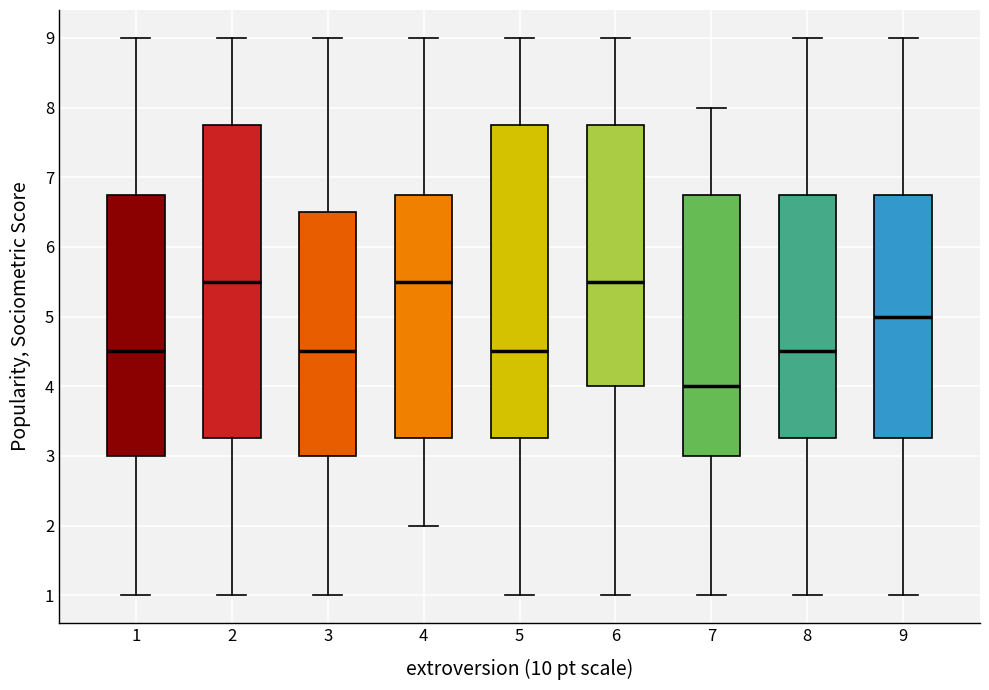

Where does the upper whisker of the box at x = 3 end on the y-axis? The values are not printed on the chart, so give them approximately, as read against the axis.

9.0